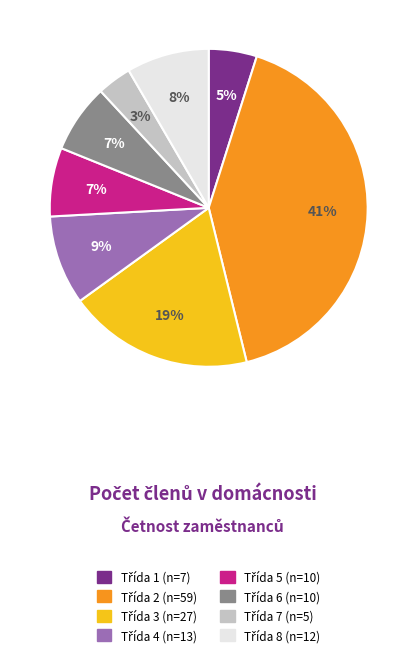

Is there any slice that represents more than half of the pie?

No